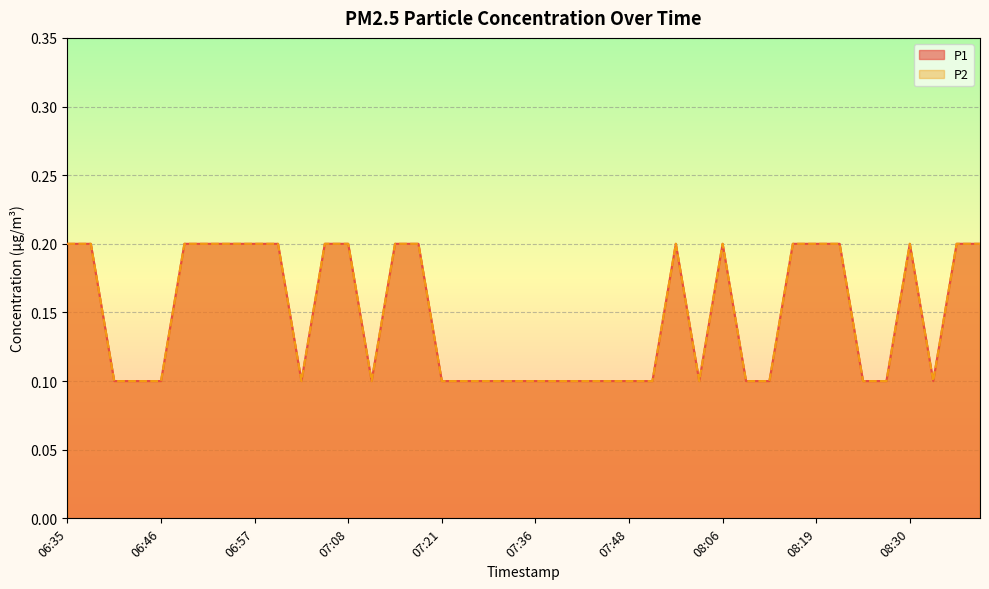

What is the difference between the second highest and second lowest values in the P2 series?

0.1